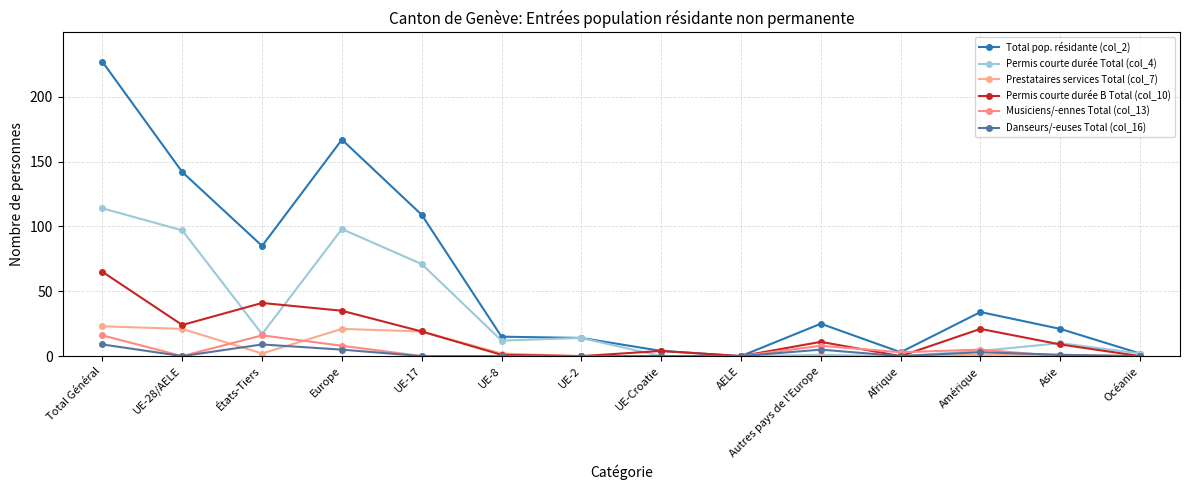

How many interior local valleys does the Musiciens/-ennes Total (col_13) series have?

2